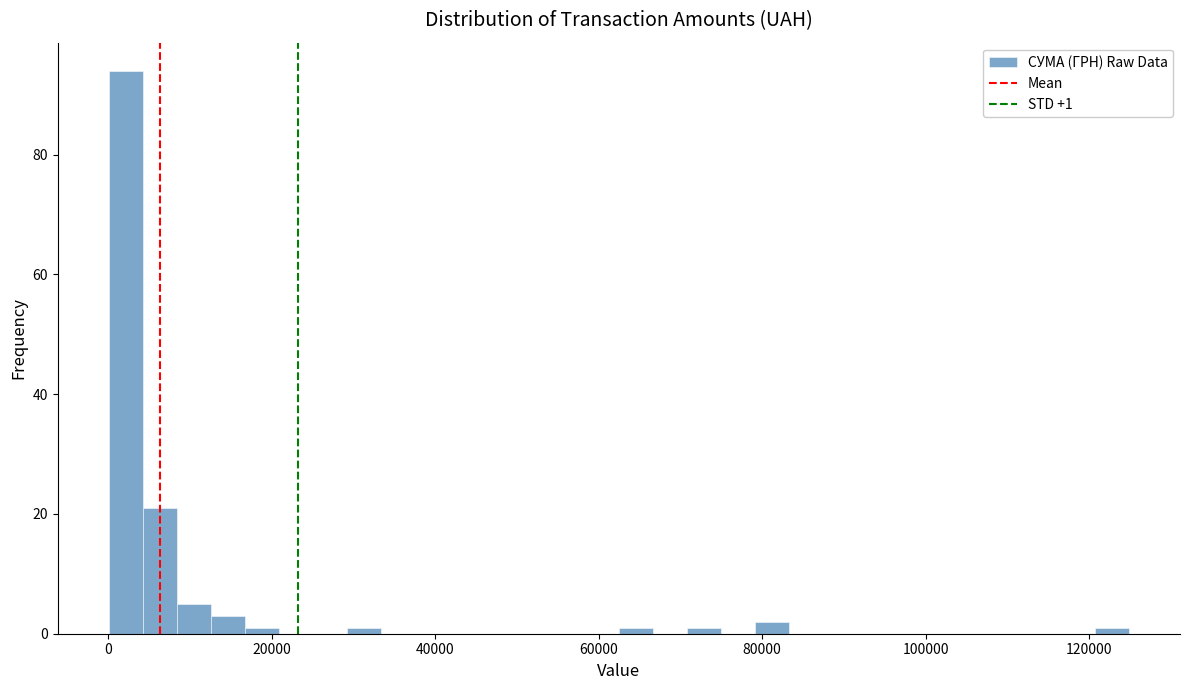

Around what value on the x-axis is the tallest bar? Give the approximate position of its centre, as read against the axis.

2000